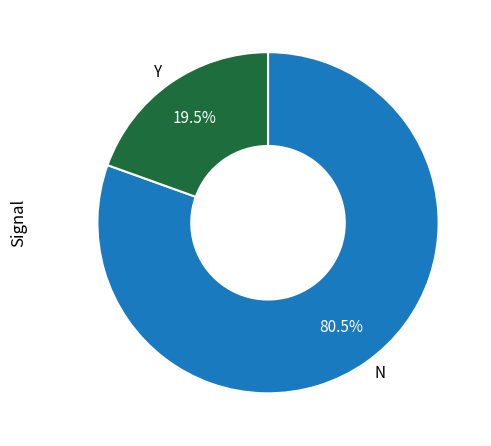

Rank the categories by value from lowest to highest.

Y, N